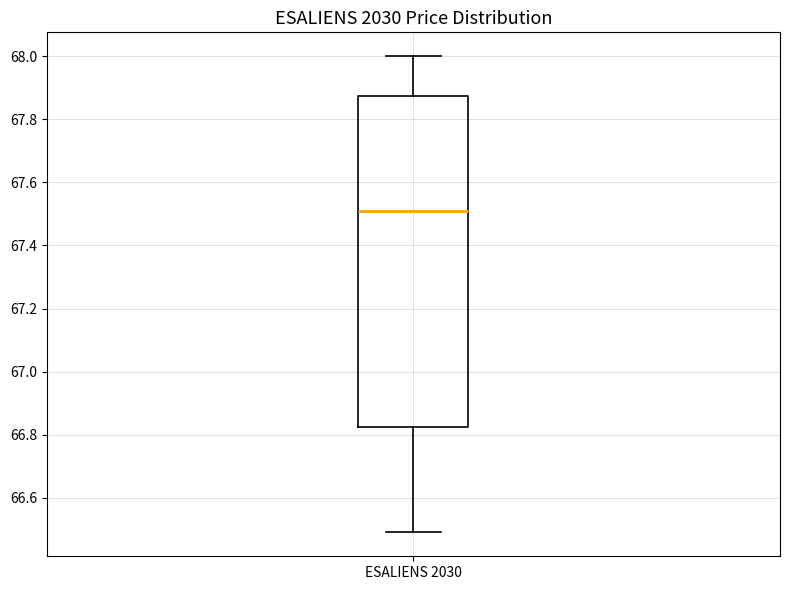

Read this box plot against the y-axis: the position of the median line, the range covered by the box, and the ends of both whiskers. The values are not printed on the chart, so give them approximately, as read against the axis.

median 67.52, box 66.82 to 67.88, whiskers 66.50 to 68.00